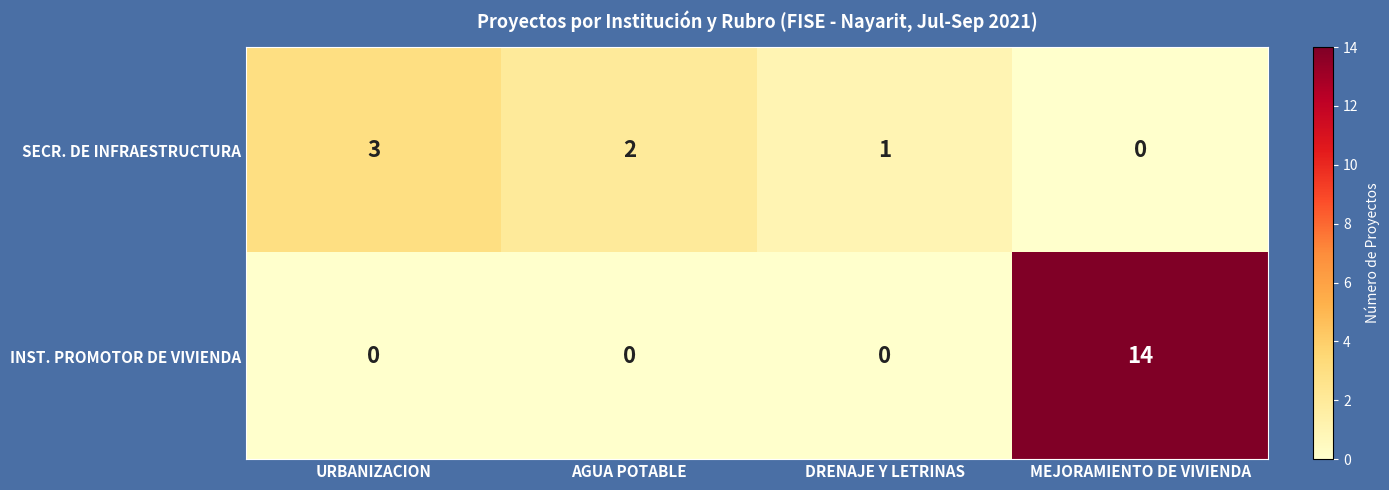

What is the sum of all SECR. DE INFRAESTRUCTURA values?

6